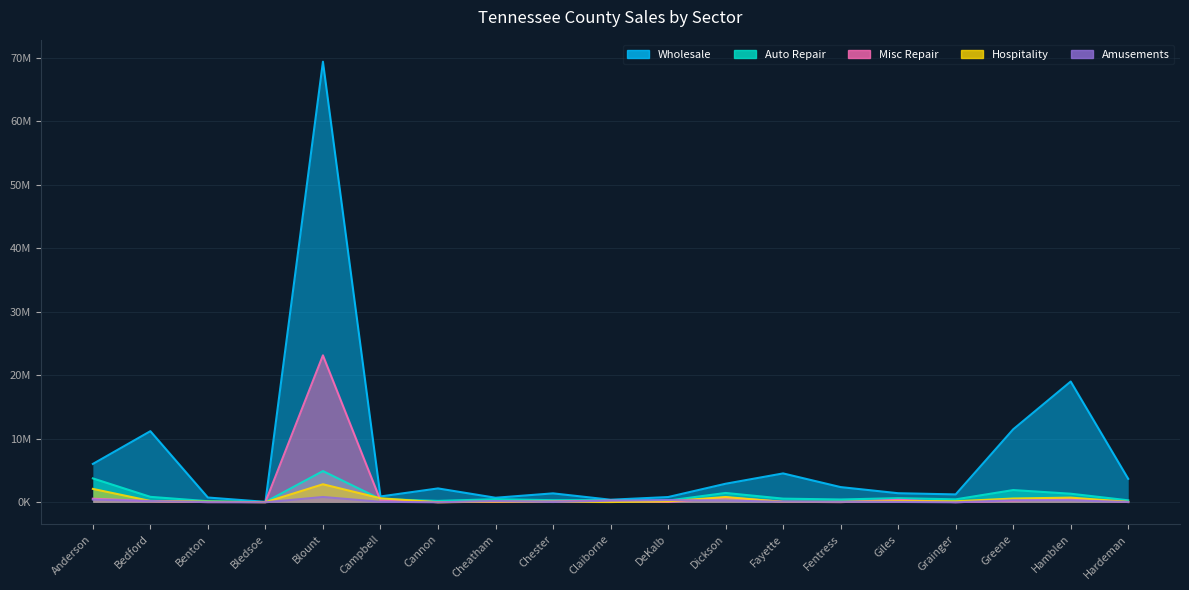

Reading right to left, list all the values displayed in this chart.

Wholesale: 3694530	19011309	11487448	1239531	1426091	2392000	4544873	2918816	824300	404131	1404345	715371	2182891	915766	69360271	67140	749396	11194560	6037444
Auto Repair: 309959	1349433	1923312	461660	653106	439155	574054	1468506	269511	344938	331498	482753	220786	500373	4912518	48120	171830	856098	3759736
Misc Repair: 32624	555035	265768	16249	387318	20050	93076	742246	47908	267016	145775	72156	27788	315200	23133355	39469	30393	187727	562961
Hospitality: 65447	735036	593056	161201	180120	75237	51863	830659	147326	38396	67749	118516	0	634809	2836208	7990	103947	208351	2105972
Amusements: 46737	313514	315228	0	56302	75012	85457	278308	354889	252654	44136	203920	0	81202	833694	0	26009	202008	424062